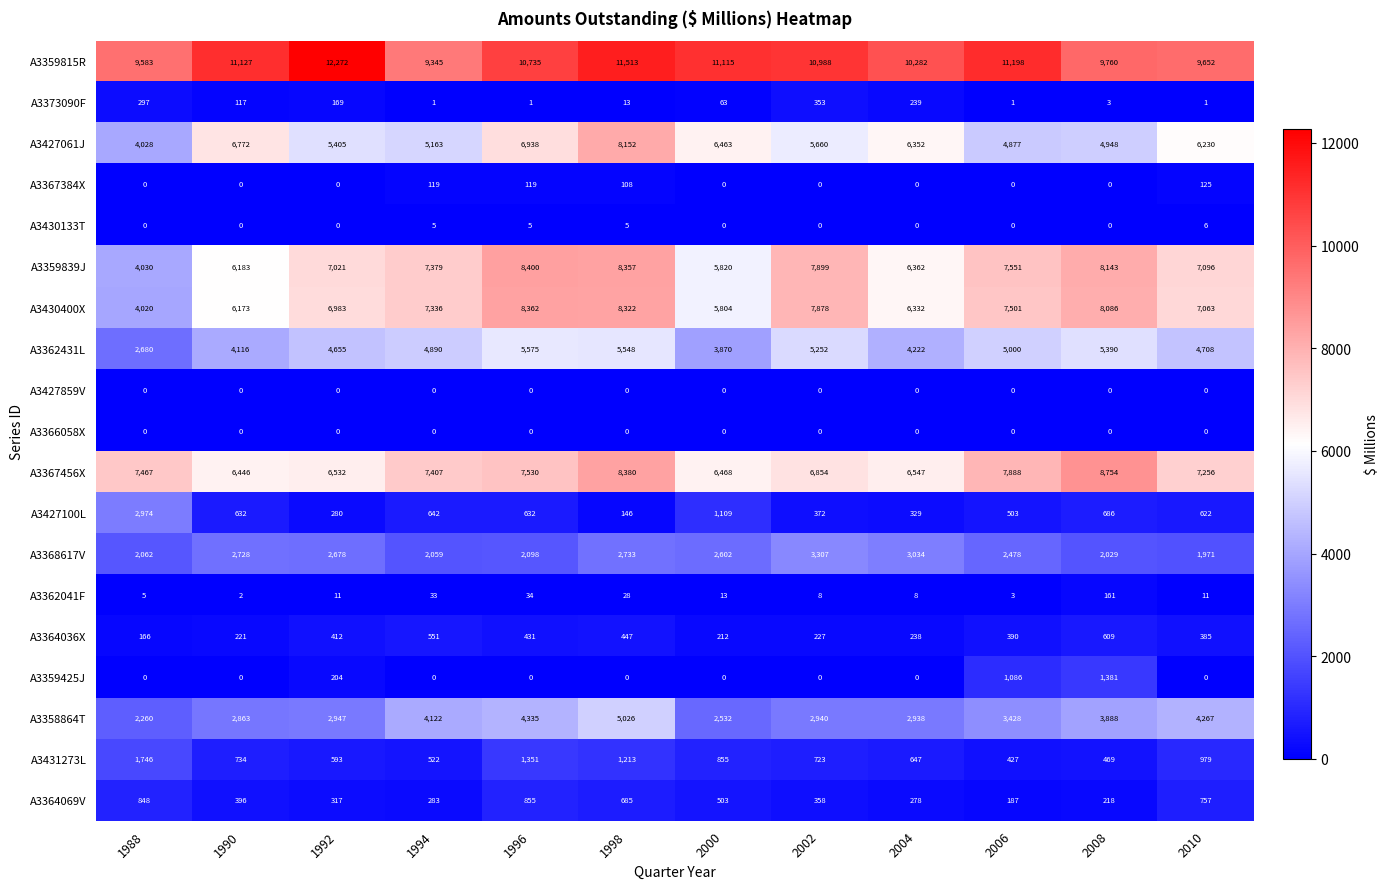

What is the sum of the A3431273L values at 2010 and 2008?

1448